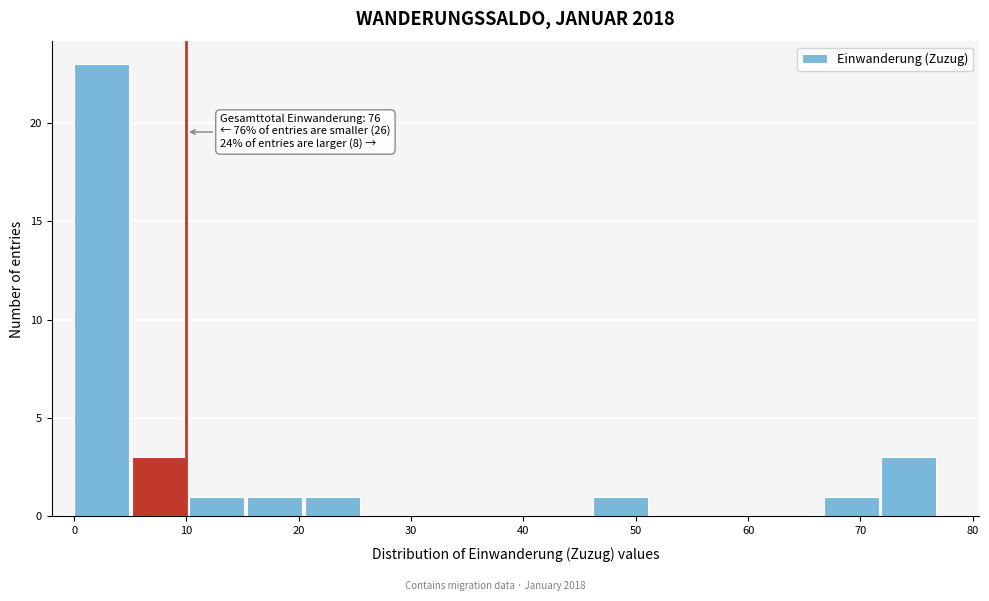

Which range on the x-axis has the tallest bar?

0 to 5